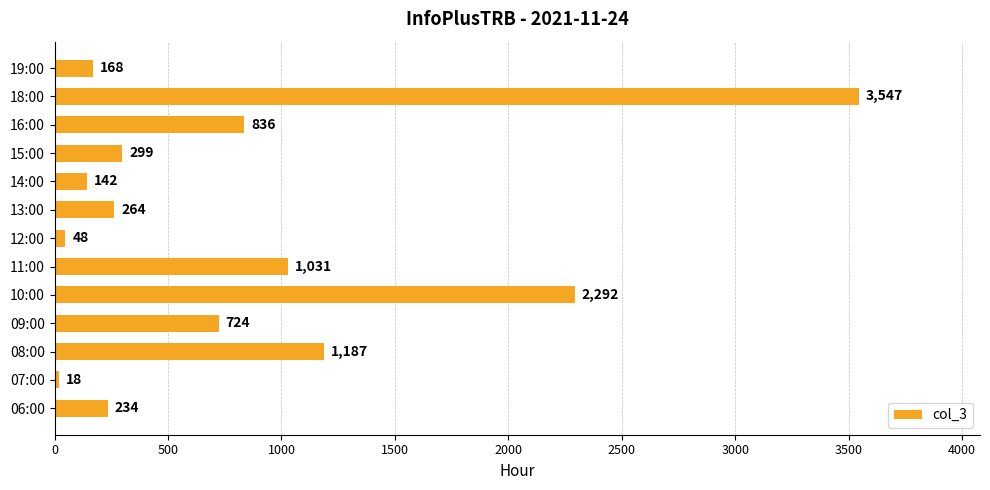

List the labels in order of value, largest first.

18:00, 10:00, 08:00, 11:00, 16:00, 09:00, 15:00, 13:00, 06:00, 19:00, 14:00, 12:00, 07:00